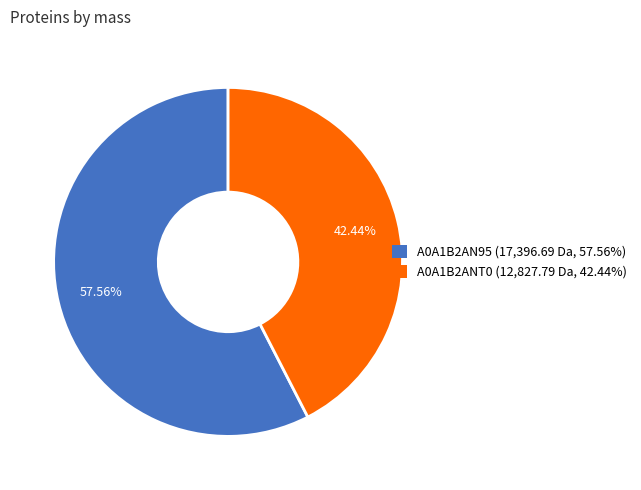

What is the total percentage of A0A1B2AN95 and A0A1B2ANT0?

100.0%